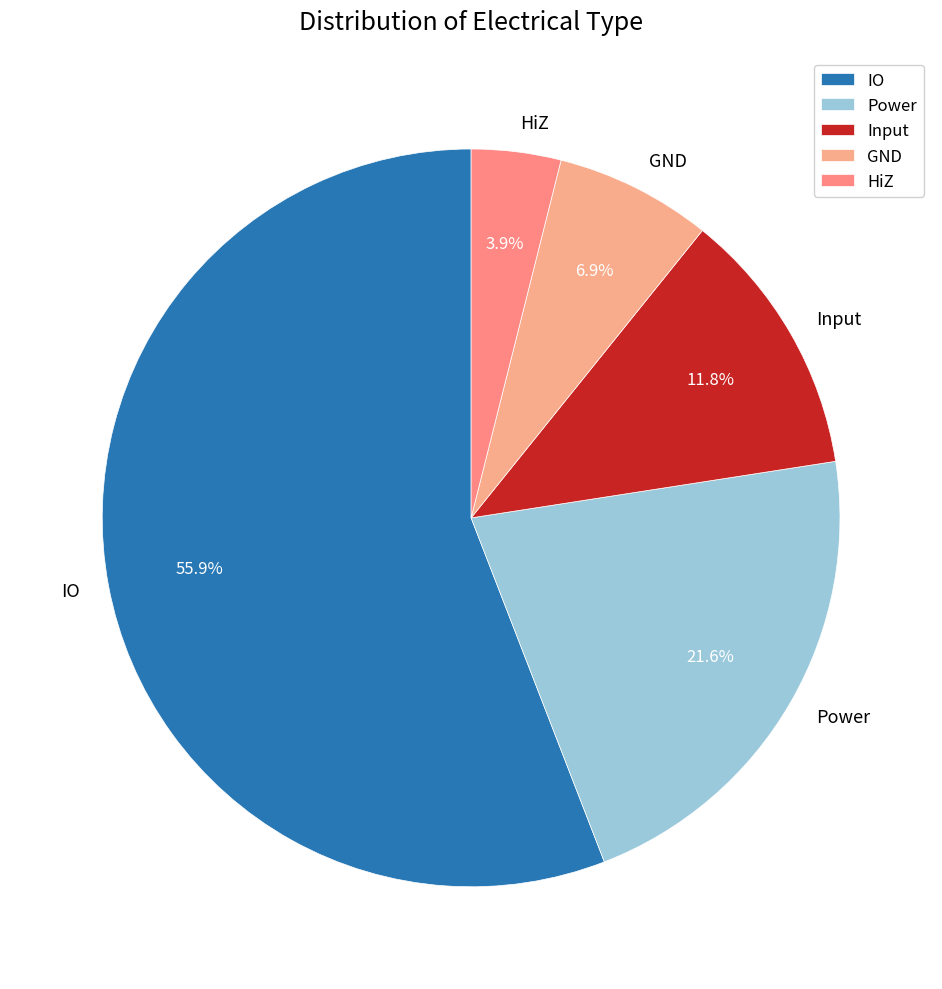

To the nearest percent, what is the combined percentage of Power and IO?

77%